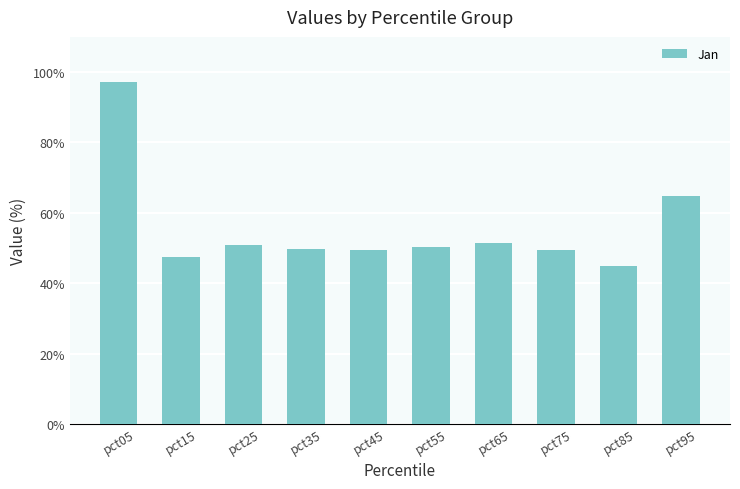

What value does the data have at pct55?

0.5